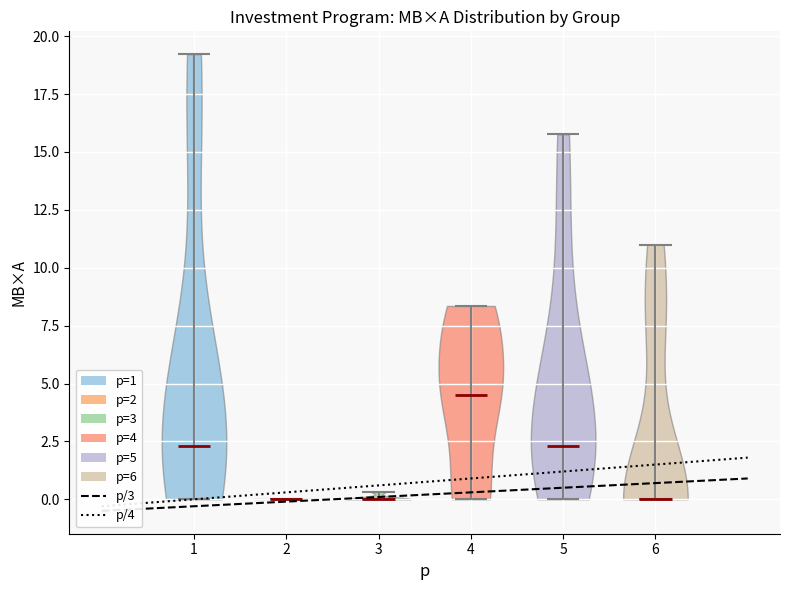

Reading left to right, read every violin against the y-axis: where its median line is, and the lowest and highest points it reaches. The values are not printed on the chart, so give them approximately, as read against the axis.

1: median line 2.5, lowest point 0.0, highest point 19.0
2: median line 0.0, lowest point 0.0, highest point 0.0
3: median line 0.0, lowest point 0.0, highest point 0.5
4: median line 4.5, lowest point 0.0, highest point 8.5
5: median line 2.5, lowest point 0.0, highest point 16.0
6: median line 0.0, lowest point 0.0, highest point 11.0